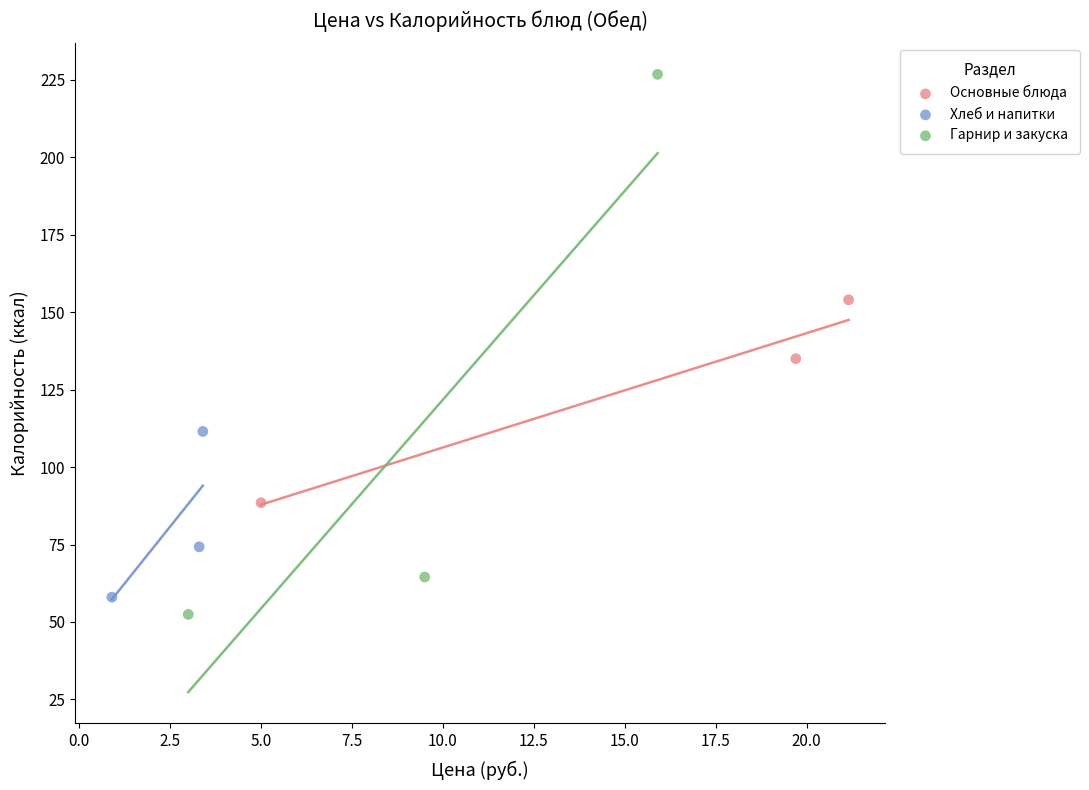

Which series has the widest spread of Y values?

Гарнир и закуска